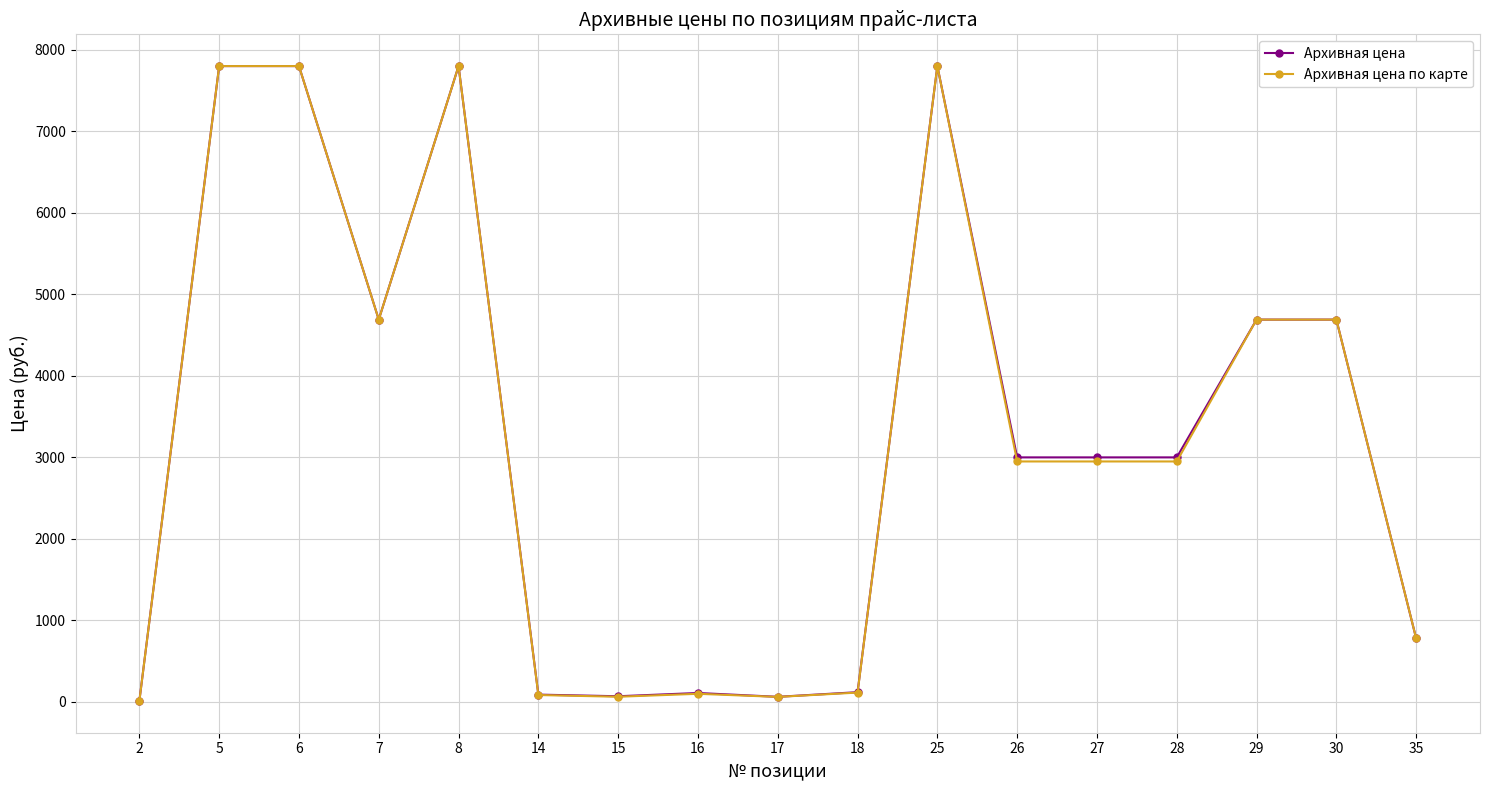

Which series has the largest range (max minus min)?

Архивная цена по карте